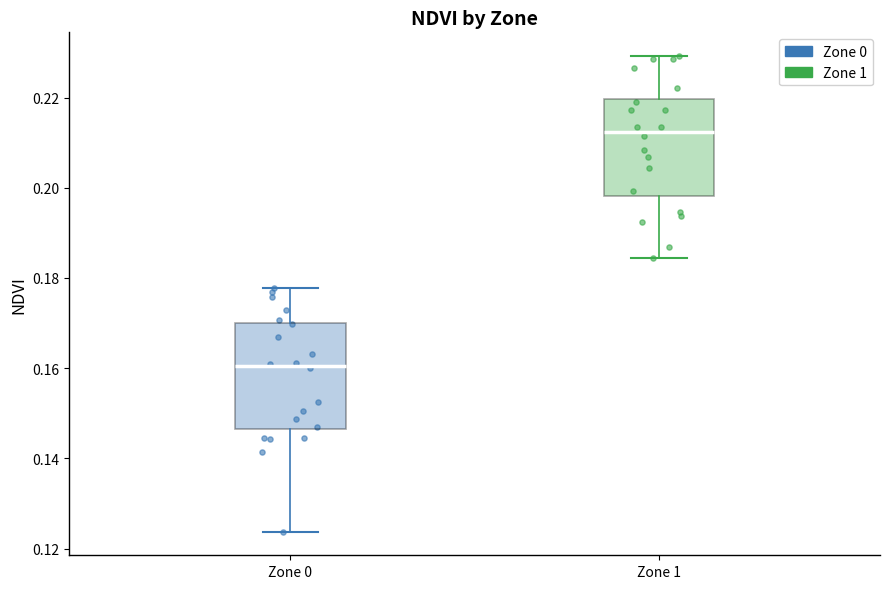

Which box's median line is the lowest?

Zone 0